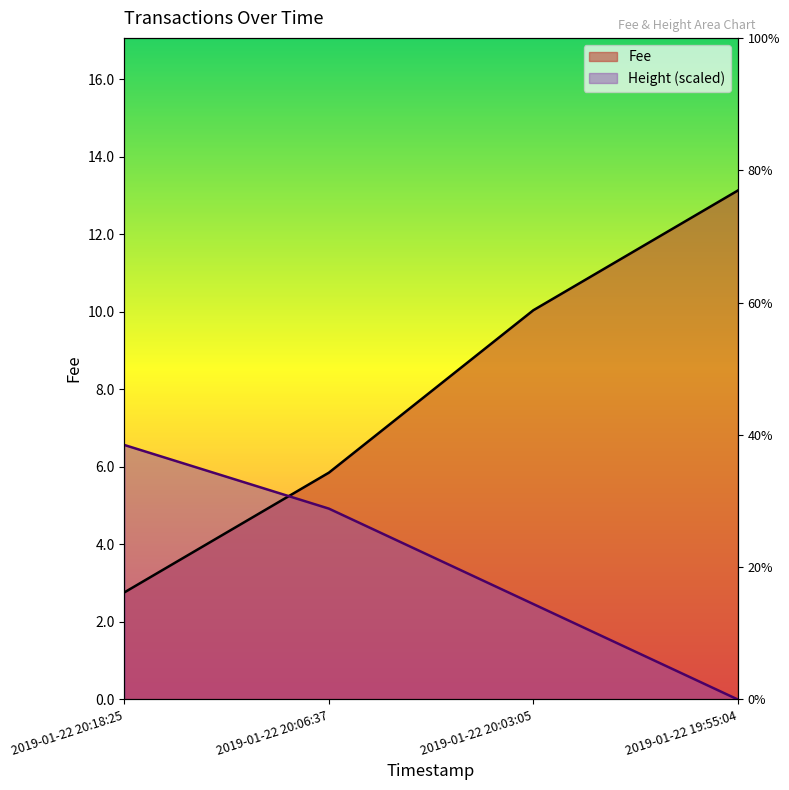

What is the difference between the Fee values at 2019-01-22 20:18:25 and 2019-01-22 19:55:04?

10.4